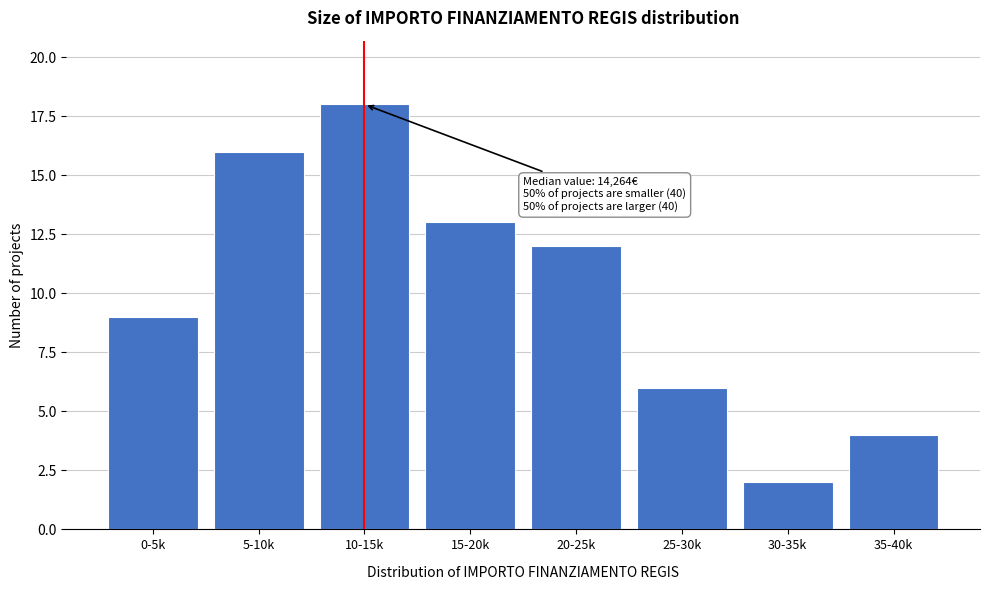

Reading left to right, list all the values displayed in this chart.

9	16	18	13	12	6	2	4